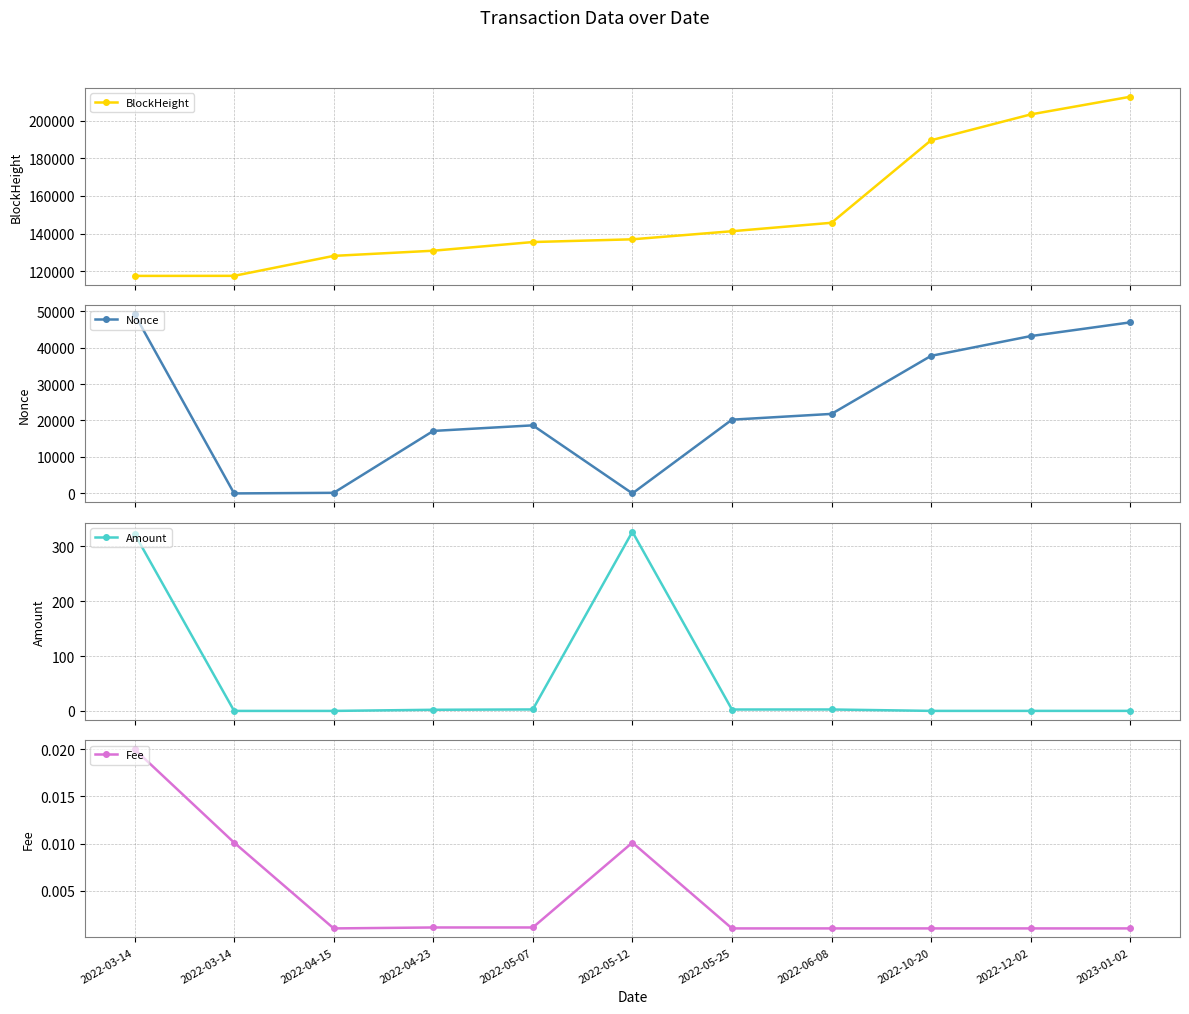

What is the maximum value for BlockHeight?

212671